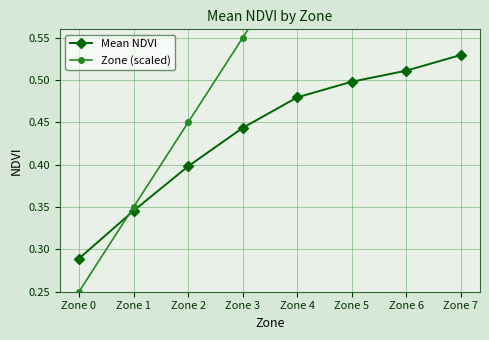

What is the difference between the Mean NDVI values at Zone 4 and Zone 0?

0.2